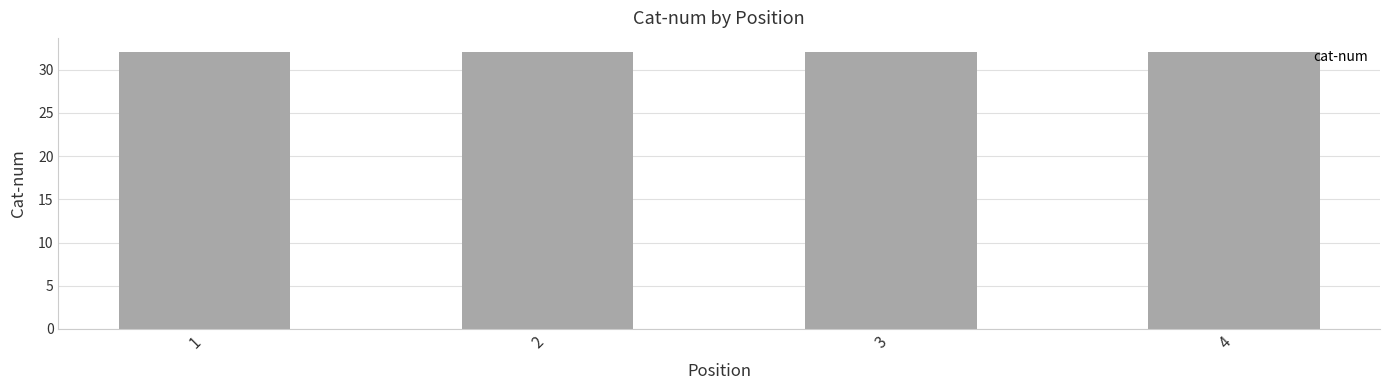

What is the ratio of the value at 2 to the value at 4?

1.0